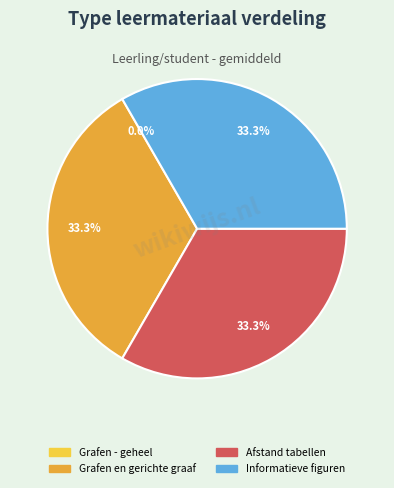

Does Grafen en gerichte graaf account for over 50% of the chart?

No